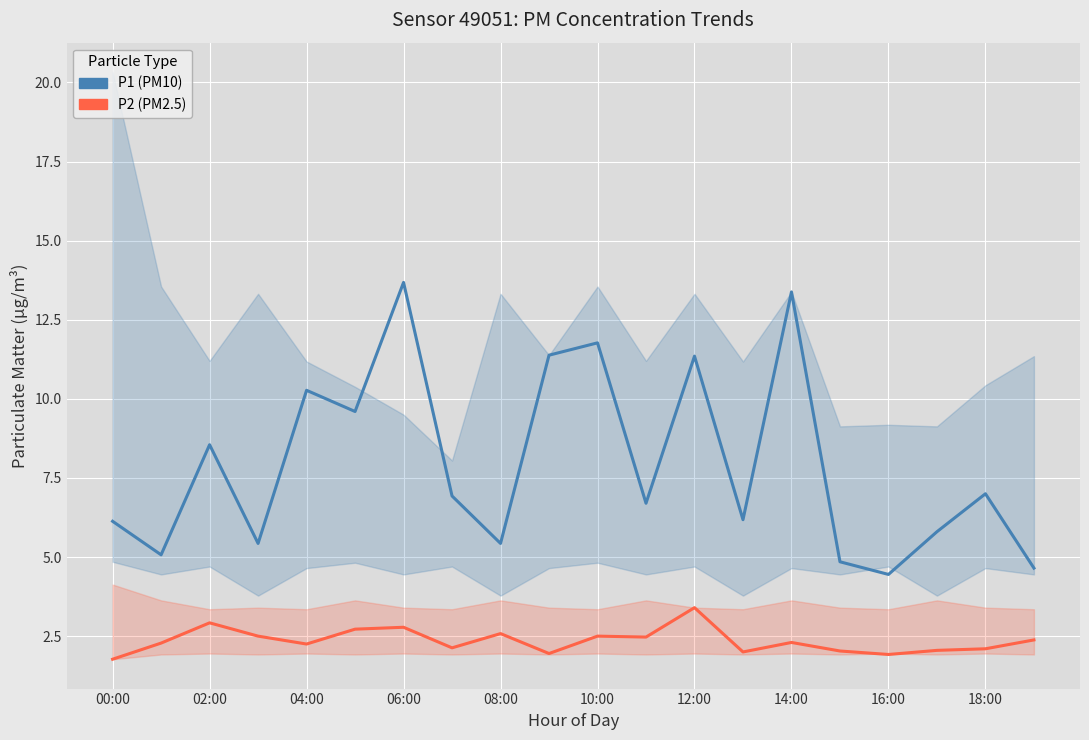

True or false: P2 (PM2.5) and P1 (PM10) cross at least once.

False